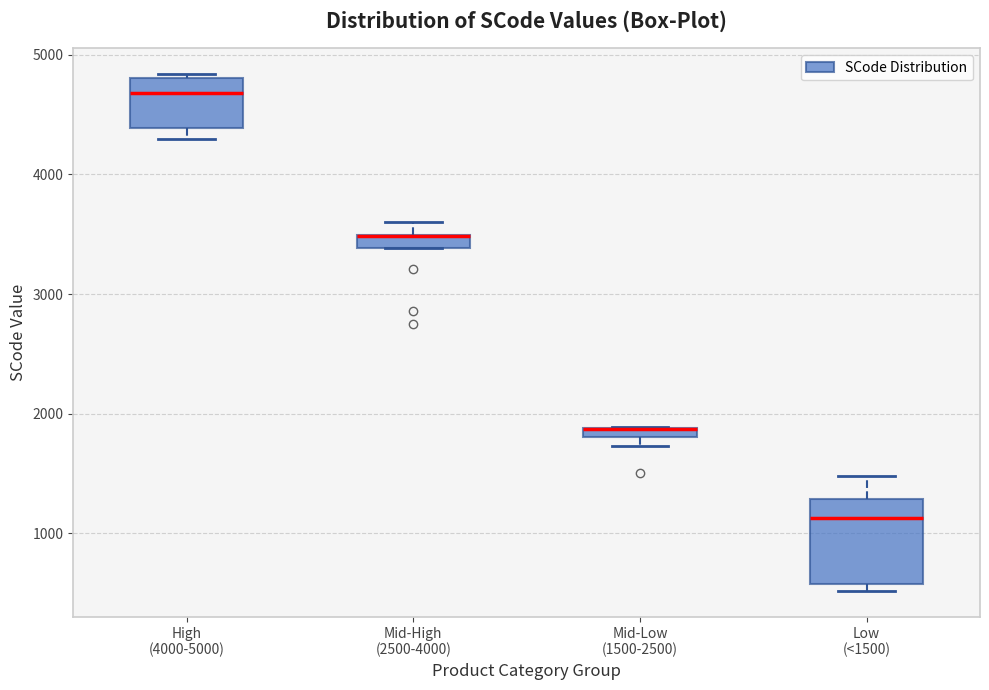

Where is the upper edge of the box for Mid-High (2500-4000) on the y-axis? The values are not printed on the chart, so give them approximately, as read against the axis.

3500